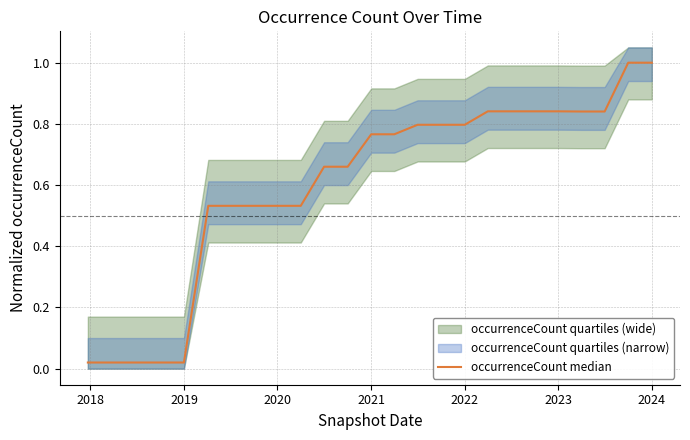

Reading right to left, extract all data points from this chart.

1.0	1.0	0.8	0.8	0.8	0.8	0.8	0.8	0.8	0.8	0.8	0.8	0.8	0.7	0.7	0.5	0.5	0.5	0.5	0.5	0.0	0.0	0.0	0.0	0.0